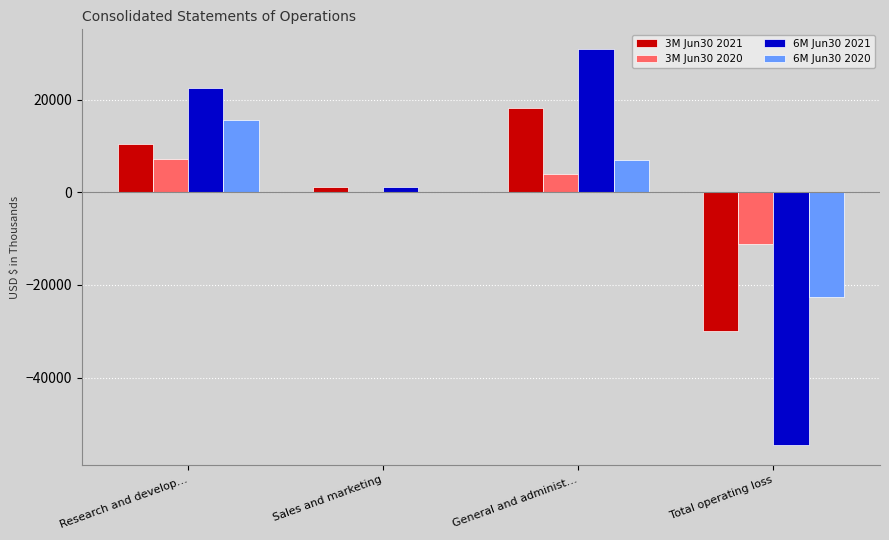

What is the total value across all series at Total operating loss?

-118053